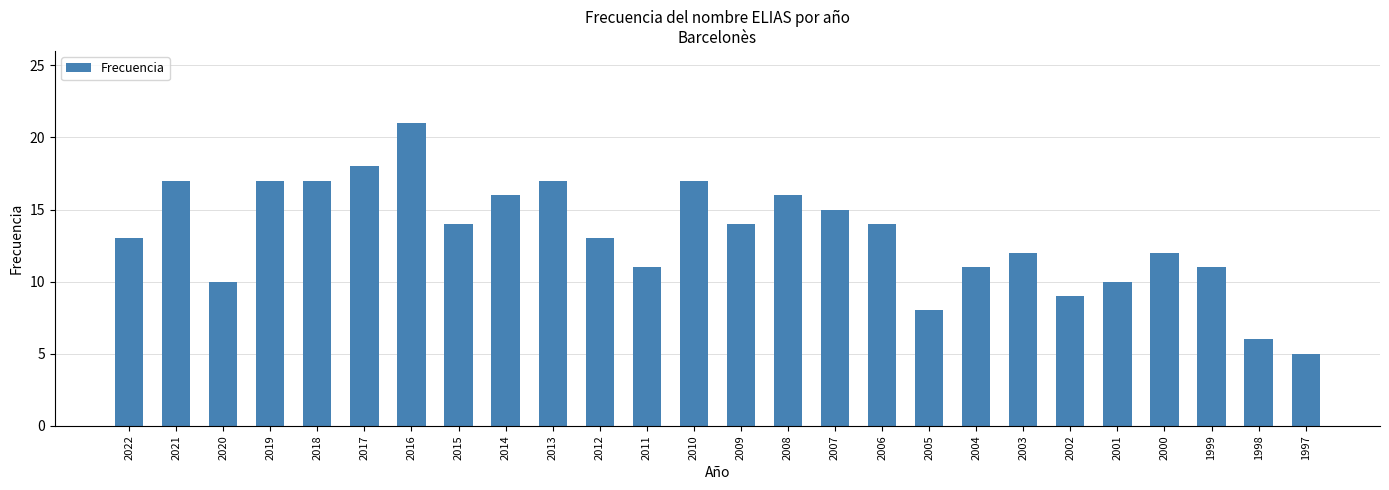

Reading left to right, transcribe all the data shown in this chart.

2022=13	2021=17	2020=10	2019=17	2018=17	2017=18	2016=21	2015=14	2014=16	2013=17	2012=13	2011=11	2010=17	2009=14	2008=16	2007=15	2006=14	2005=8	2004=11	2003=12	2002=9	2001=10	2000=12	1999=11	1998=6	1997=5